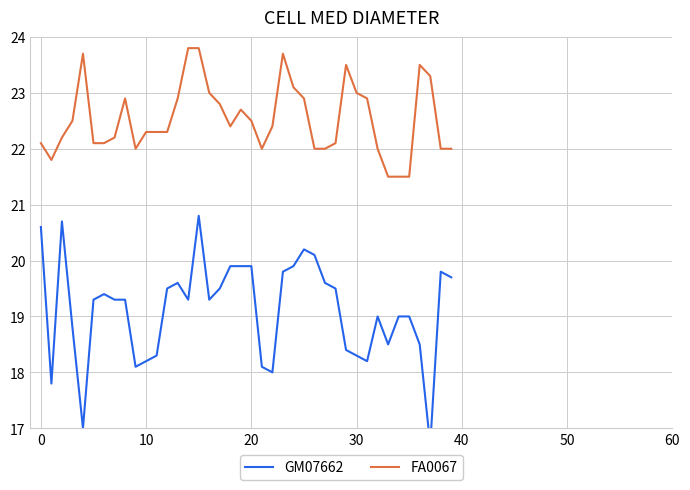

How many interior local valleys does the GM07662 series have?

9